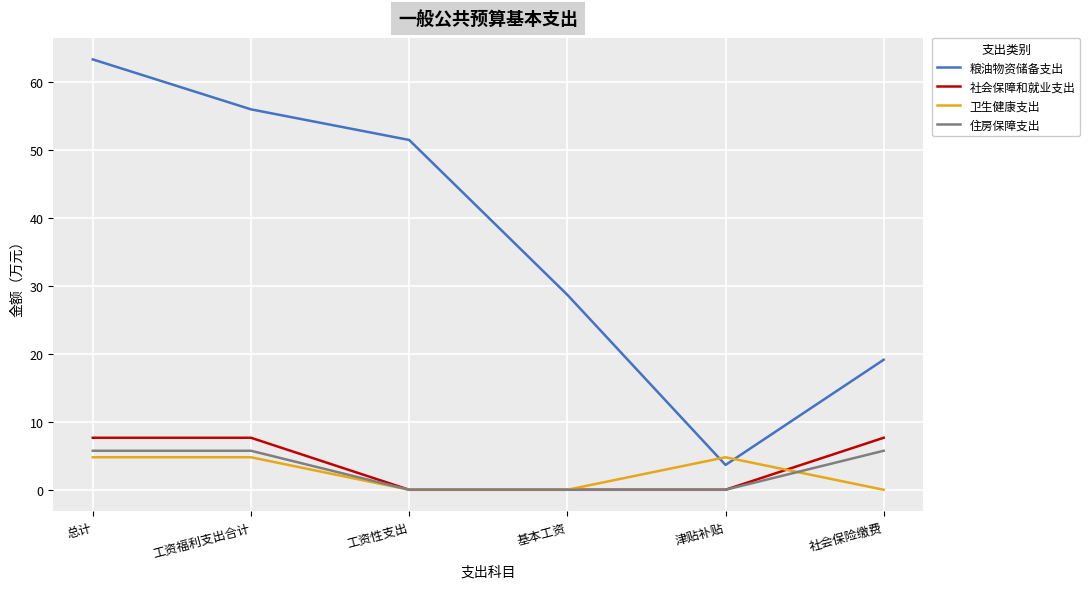

What is the difference between the highest and lowest values at 工资福利支出合计?

51.2